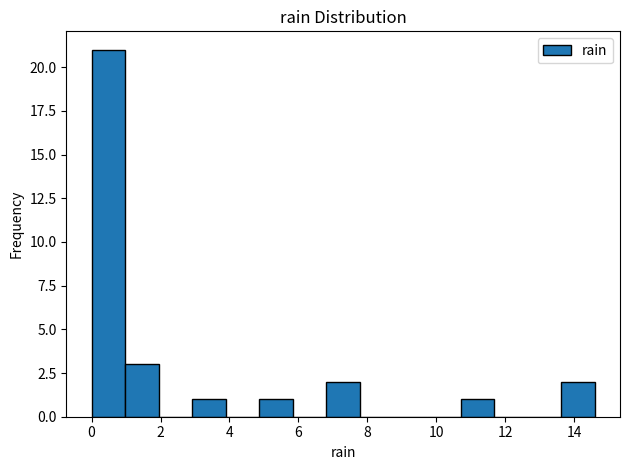

What is the height of the bar covering 4.8 to 5.8 on the x-axis? Neither the bar edges nor the heights are printed on the chart, so give them approximately, as read against the axes.

1